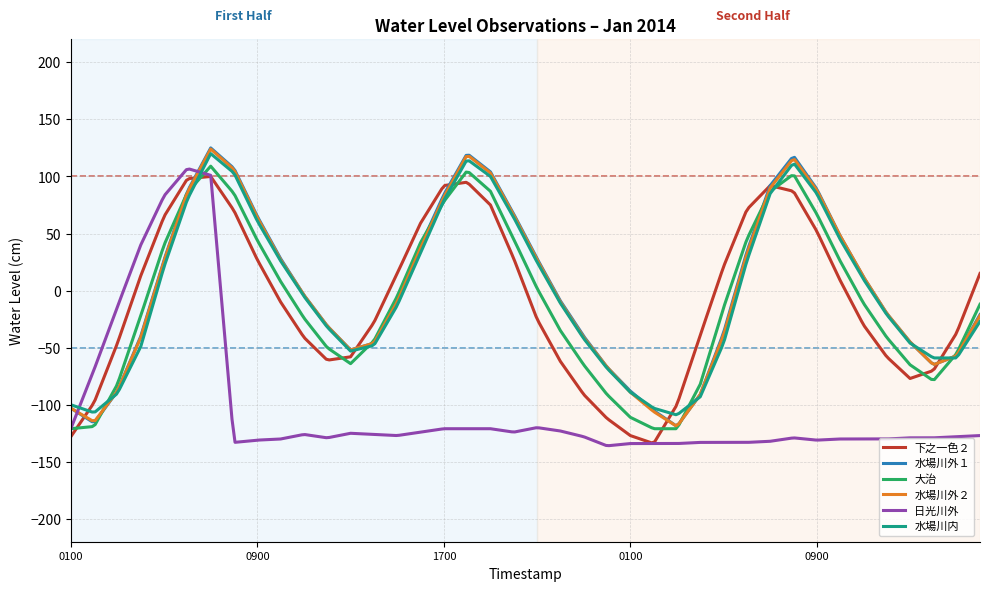

After their last crossing, which series has the higher values: 下之一色２ or 水場川外２?

下之一色２